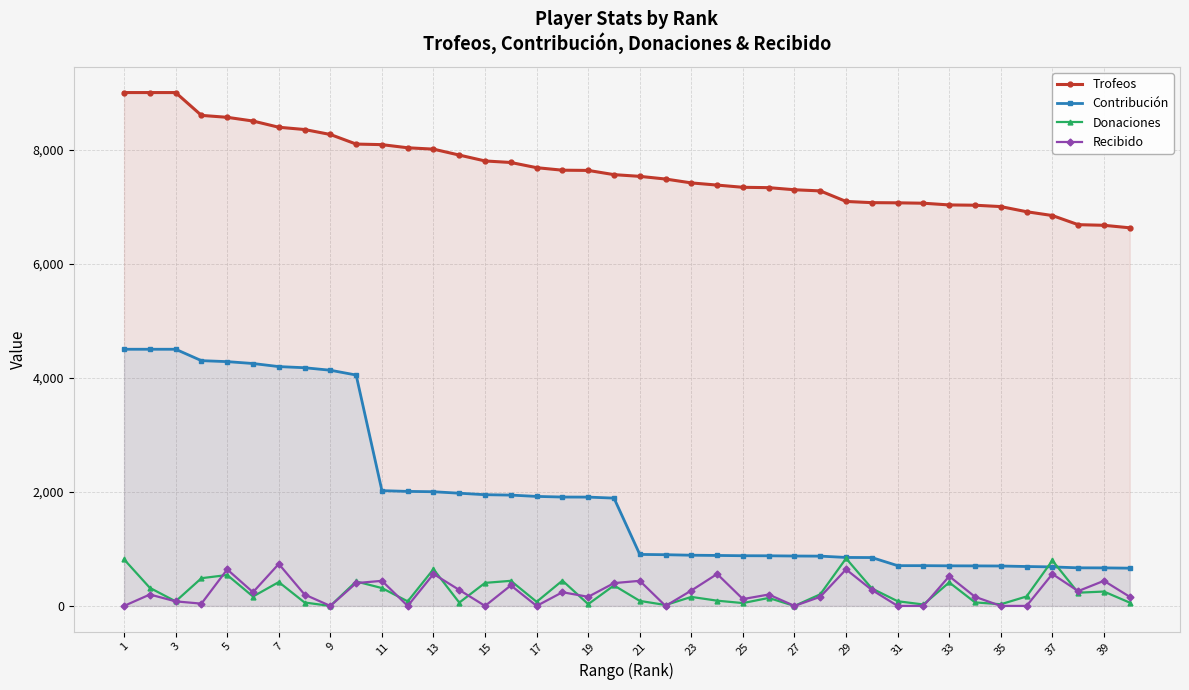

True or false: Recibido has a value of 0 at 17.

True